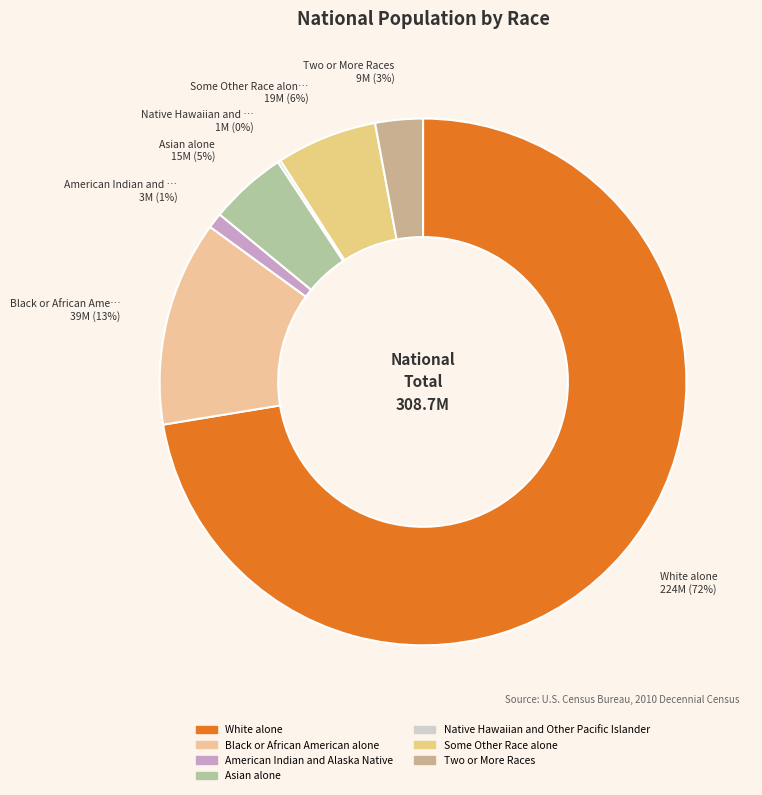

Which slice is the smallest?

Native Hawaiian and Other Pacific Islander